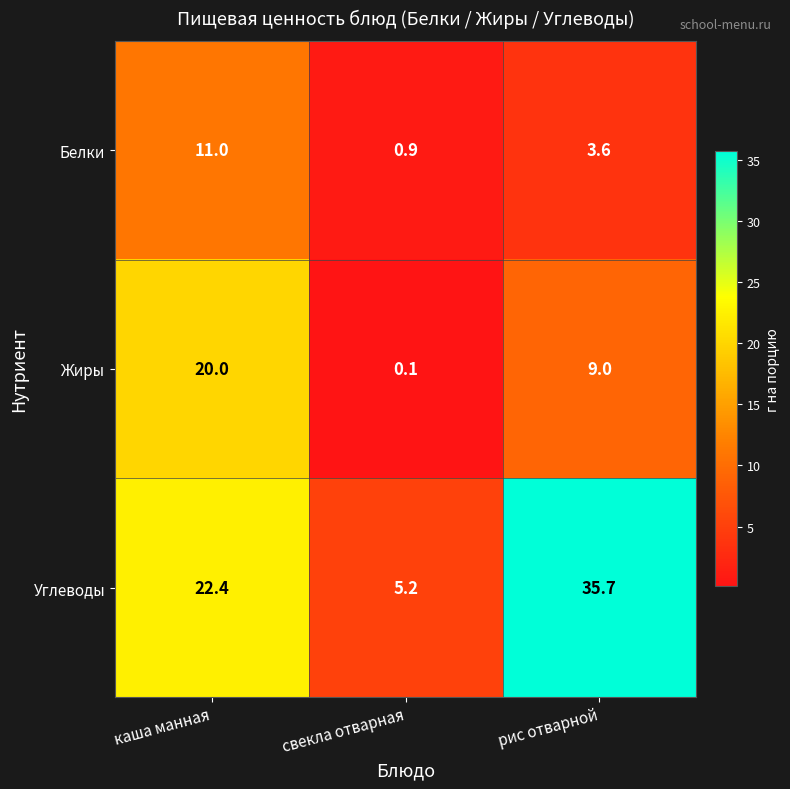

Between каша манная and рис отварной, which series saw the biggest shift?

Углеводы